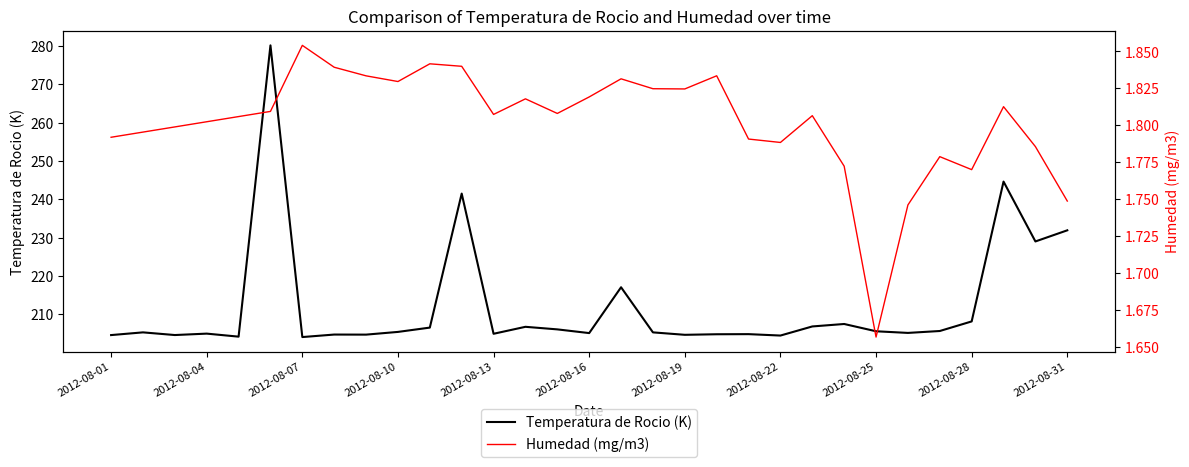

What is the lowest value of the Temperatura de Rocio (K) series?

204.1